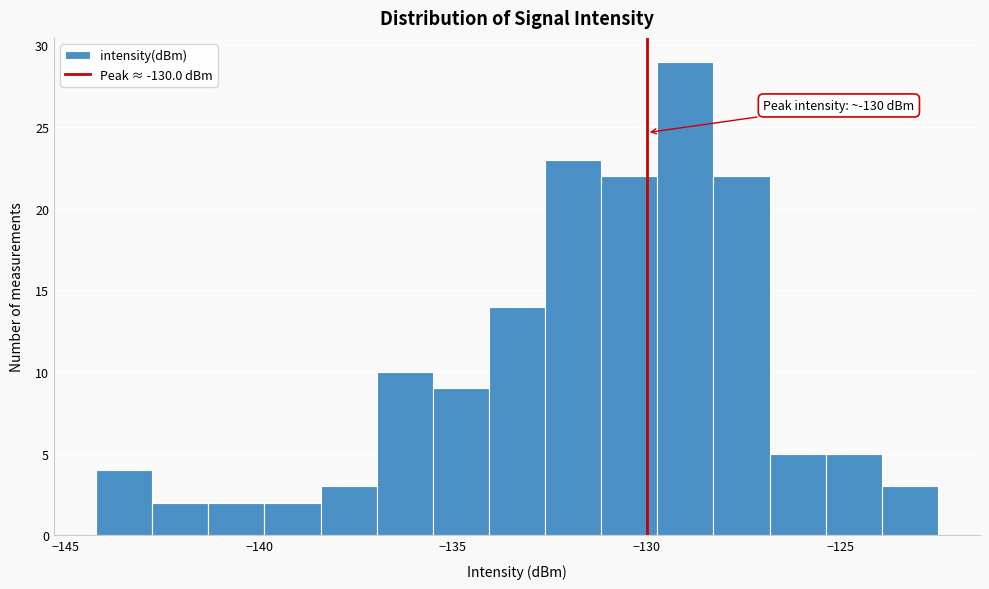

Read against the x-axis, roughly where is the centre of the tallest bar?

-129.0